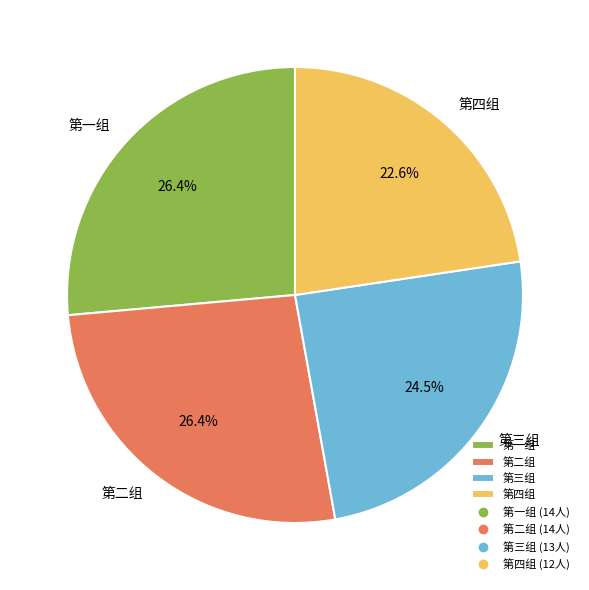

What percentage is NOT represented by 第四组?

77.4%